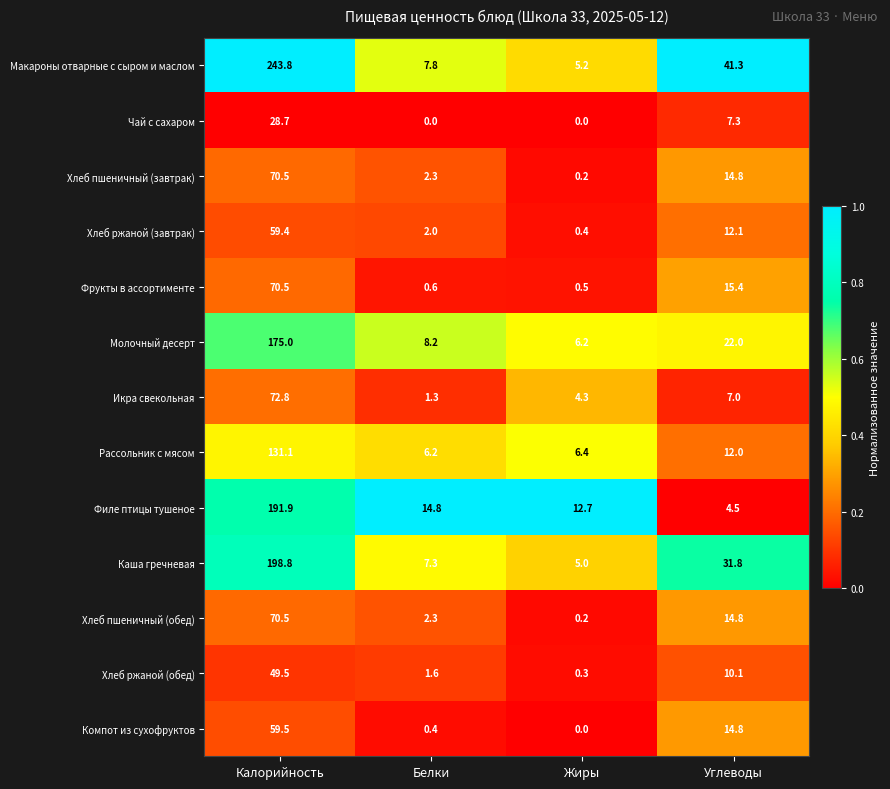

What is the difference between the maximum and minimum values in the Хлеб пшеничный (завтрак) series?

70.3